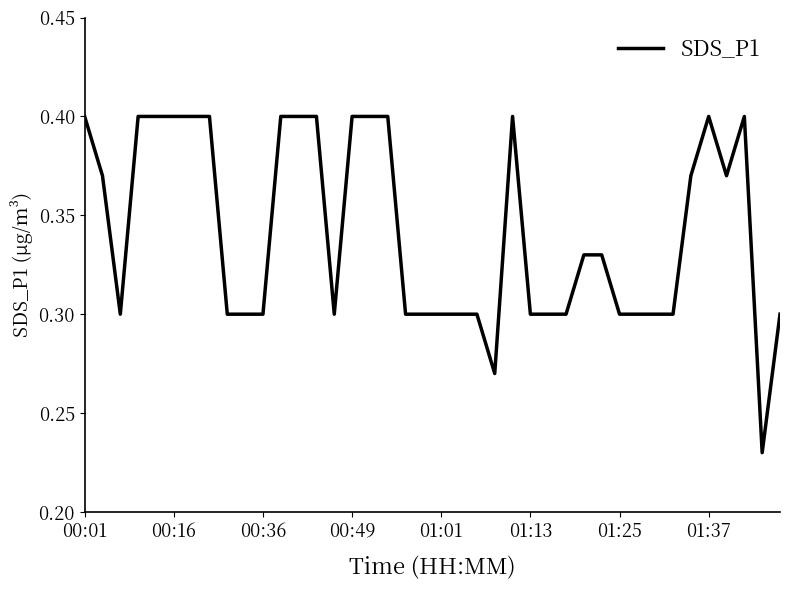

At which category does the chart reach its peak across all series?

00:01